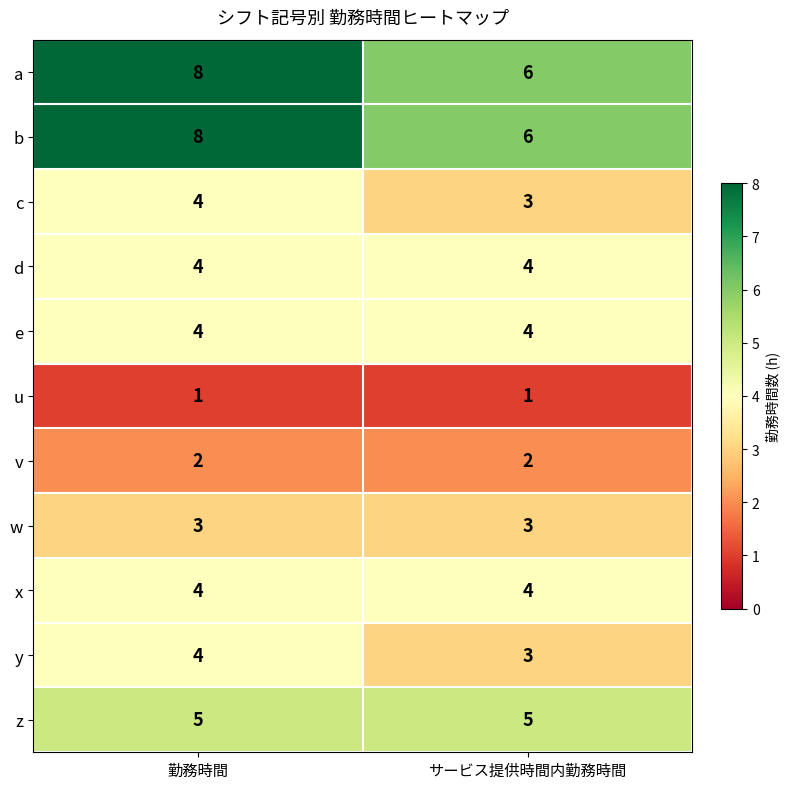

What is the sum of all a values?

14